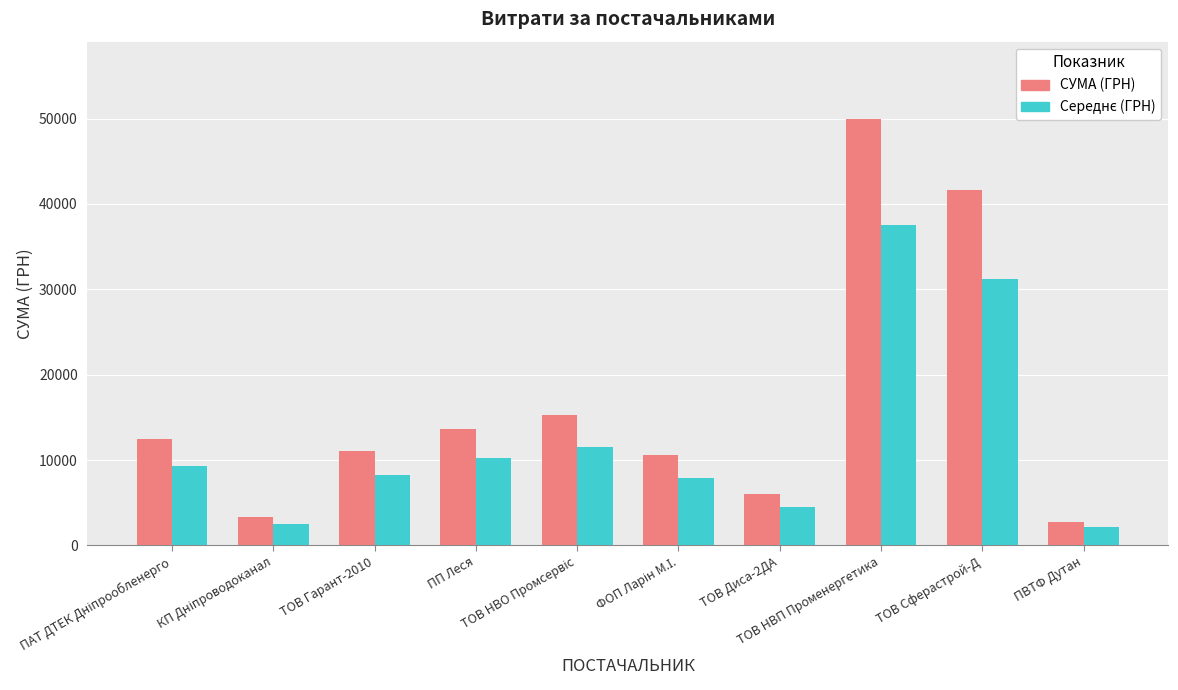

Which series has the largest range (max minus min)?

СУМА (ГРН)